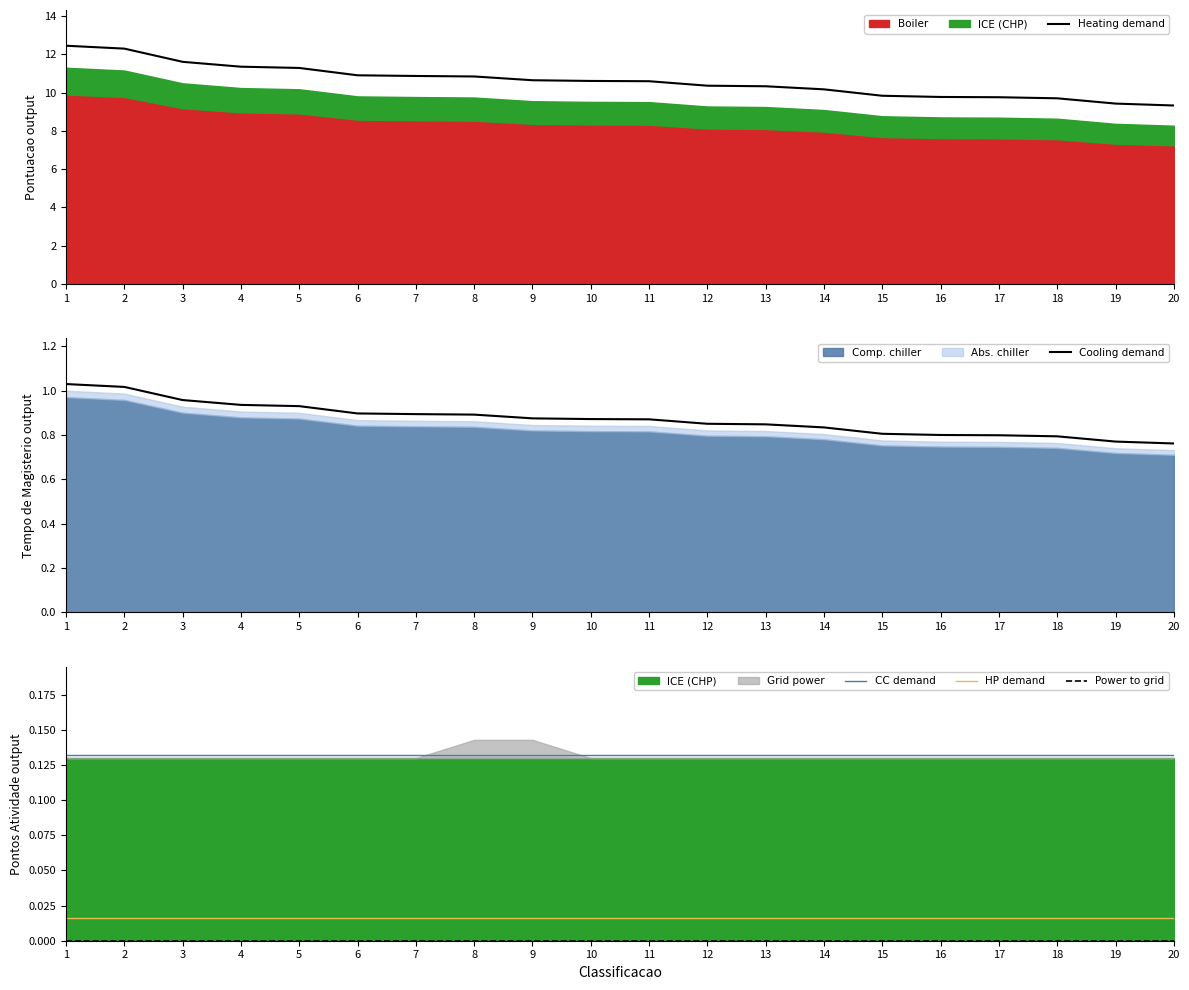

The Heating demand series shows 10.9 at 6. True or false?

True